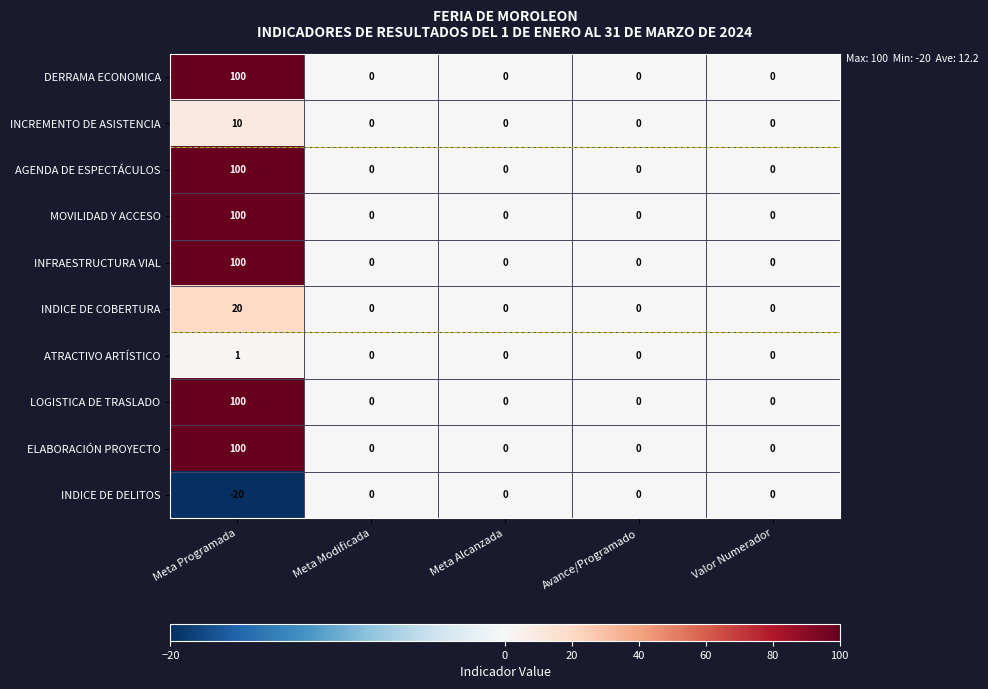

Is it true that INDICE DE DELITOS equals 14 at Valor Numerador?

False